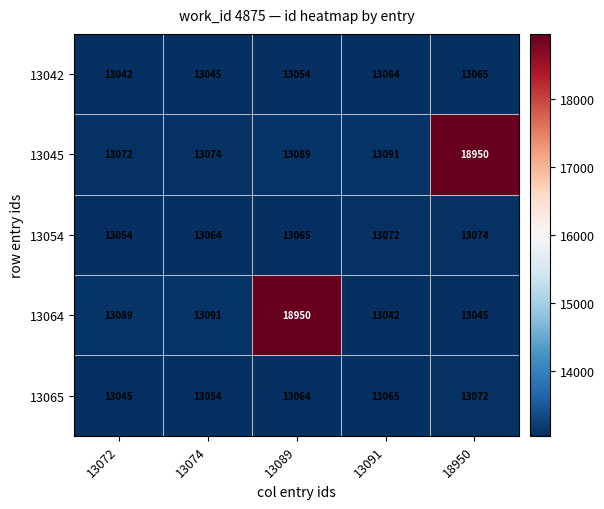

At how many categories does at least one series exceed 16243?

2